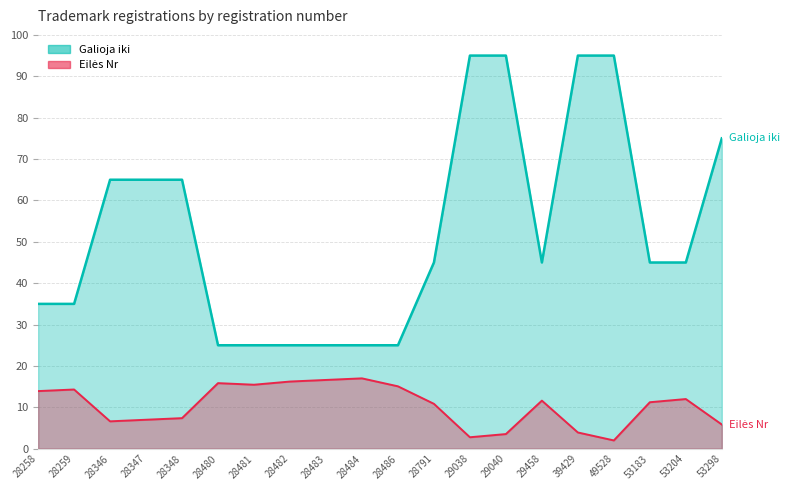

Reading left to right, what are all the values shown in this chart?

Eilės Nr: 28258=13.9	28259=14.3	28346=6.6	28347=7.0	28348=7.4	28480=15.8	28481=15.5	28482=16.2	28483=16.6	28484=17.0	28486=15.1	28791=10.8	29038=2.8	29040=3.5	29458=11.6	39429=3.9	49528=2.0	53183=11.2	53204=12.0	53298=5.8
Galioja iki: 28258=35.0	28259=35.0	28346=65.0	28347=65.0	28348=65.0	28480=25.0	28481=25.0	28482=25.0	28483=25.0	28484=25.0	28486=25.0	28791=45.0	29038=95.0	29040=95.0	29458=45.0	39429=95.0	49528=95.0	53183=45.0	53204=45.0	53298=75.0